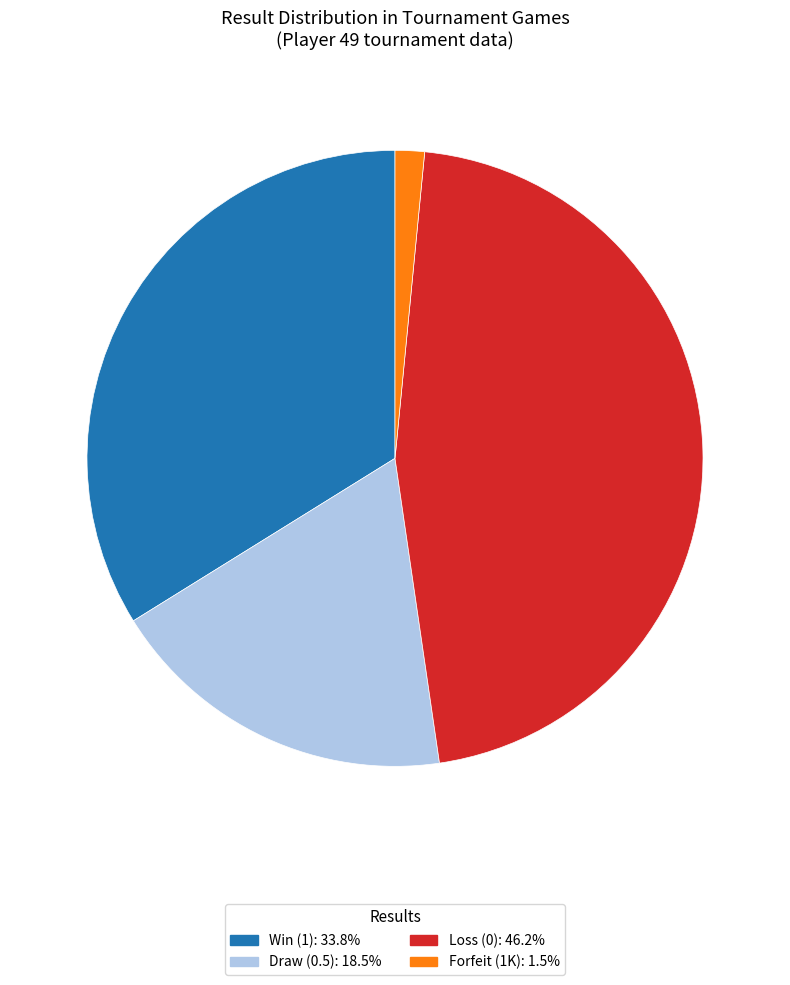

Does any single category account for the majority?

No